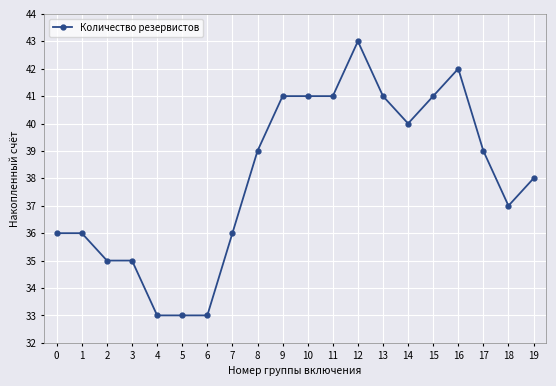

What is the value of the 8th point from the left?

36